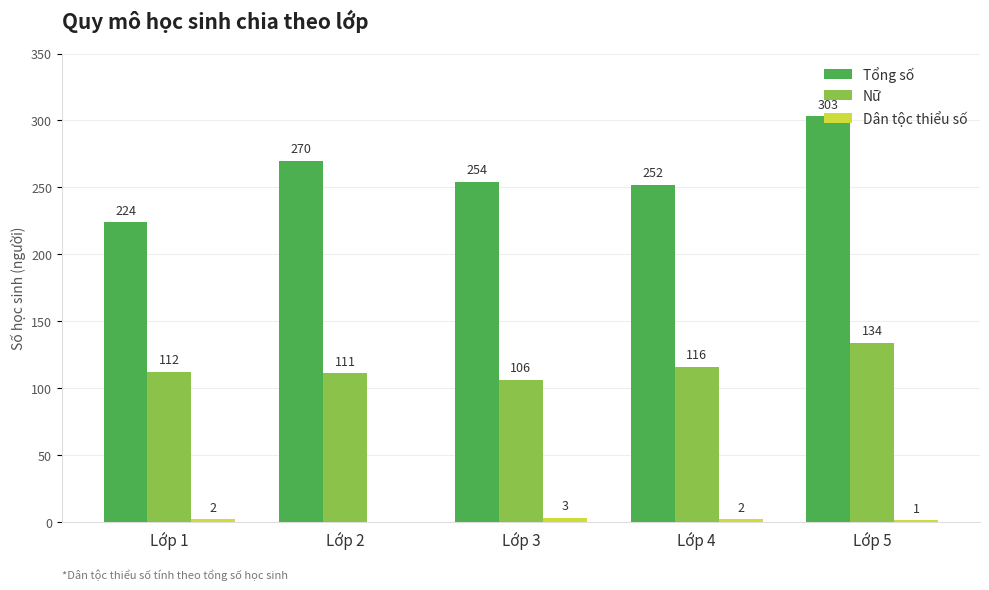

Which series has the largest total across all categories?

Tổng số